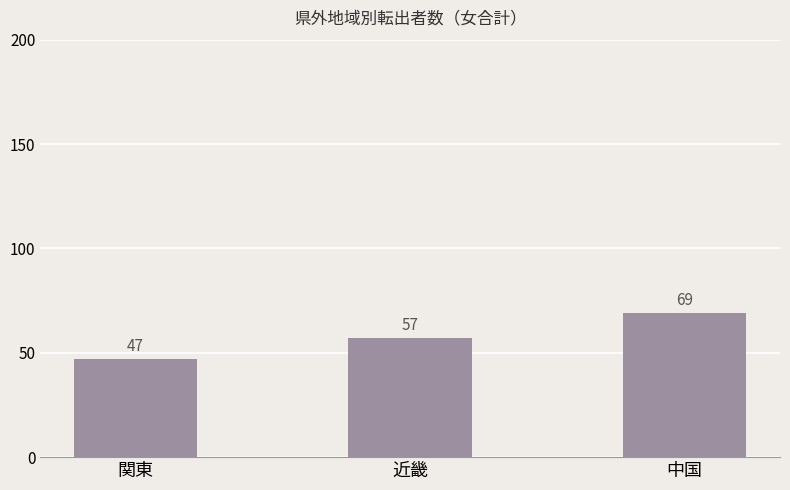

True or false: the data shows 57 at 近畿.

True